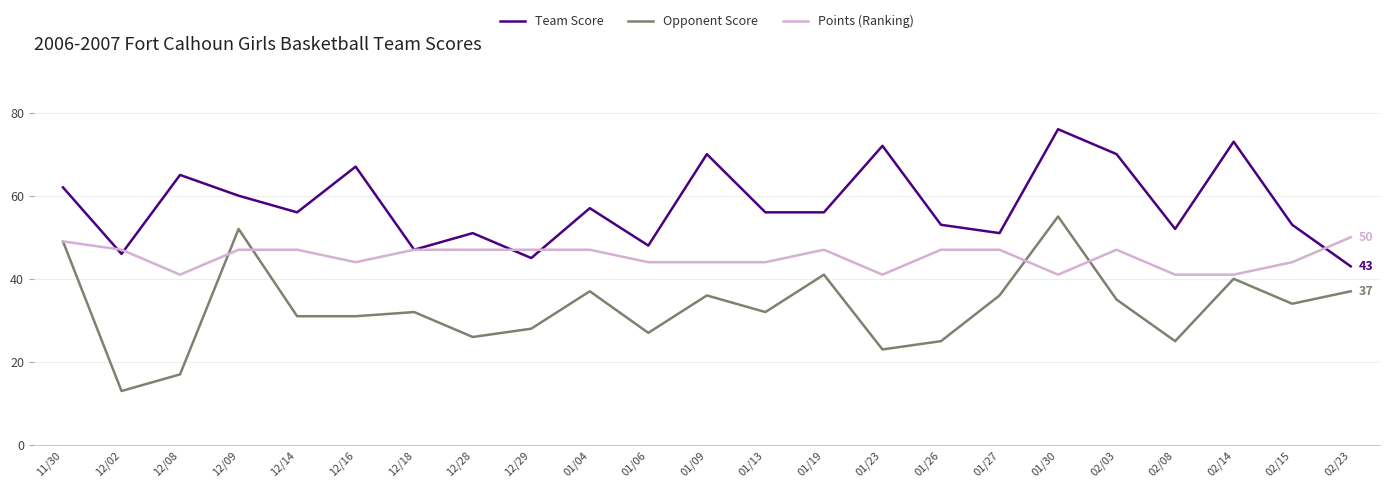

True or false: Opponent Score has more than 2 interior local peaks.

True